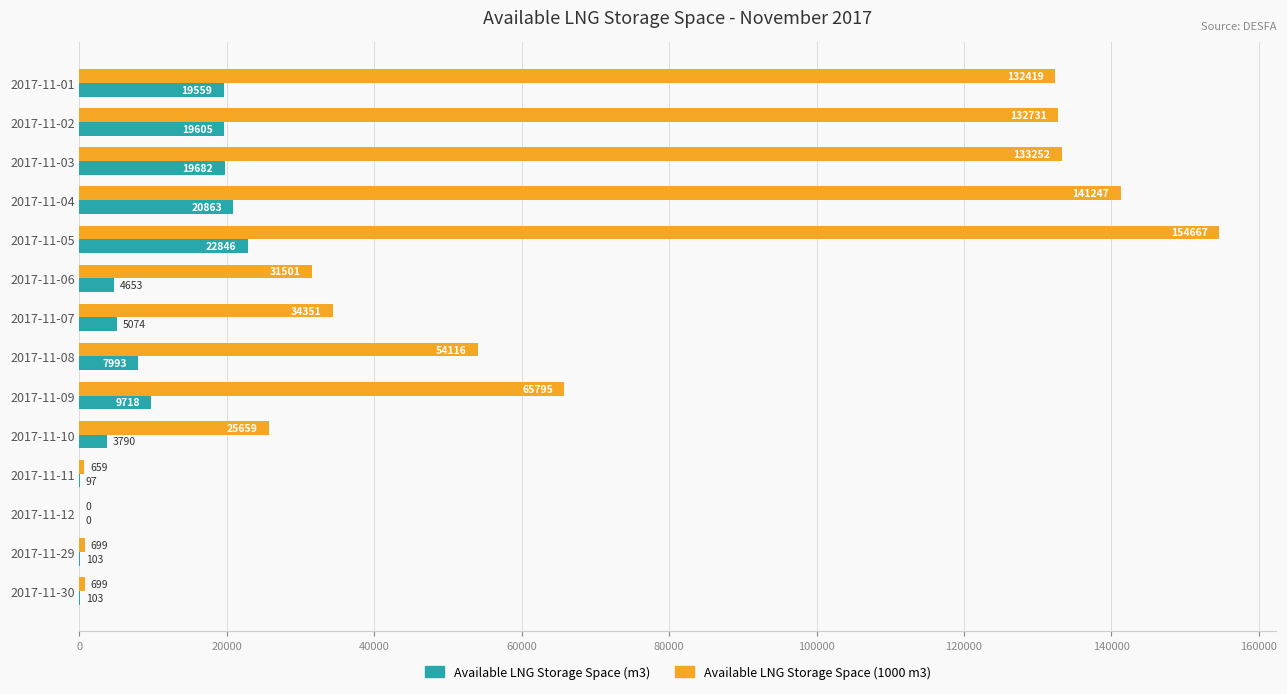

At which label is Available LNG Storage Space (m3) closest to 11423?

2017-11-09